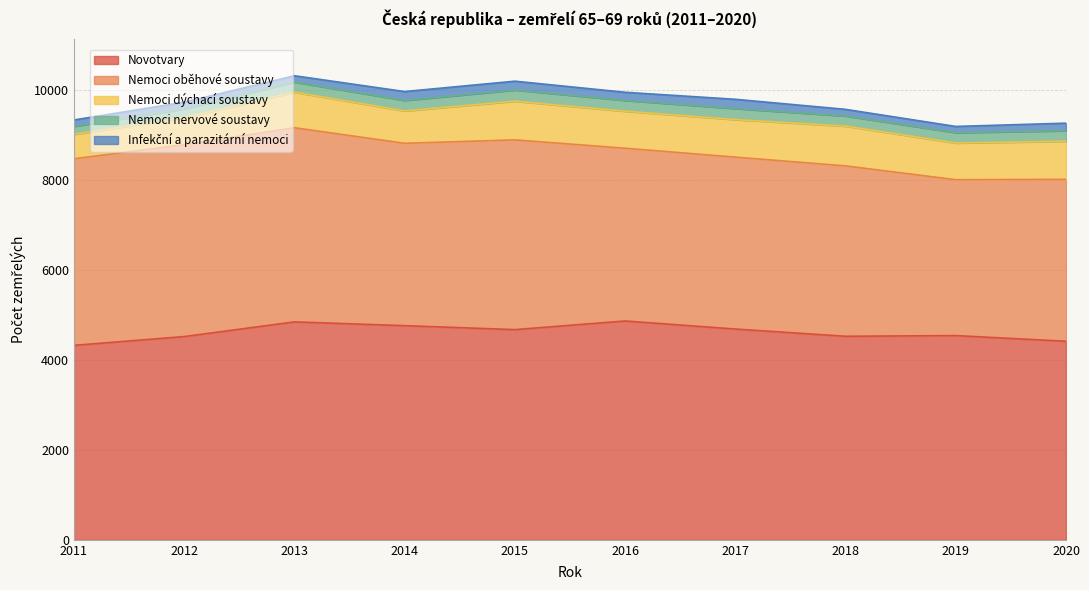

Which has a higher value, 2011 or 2015?

2015